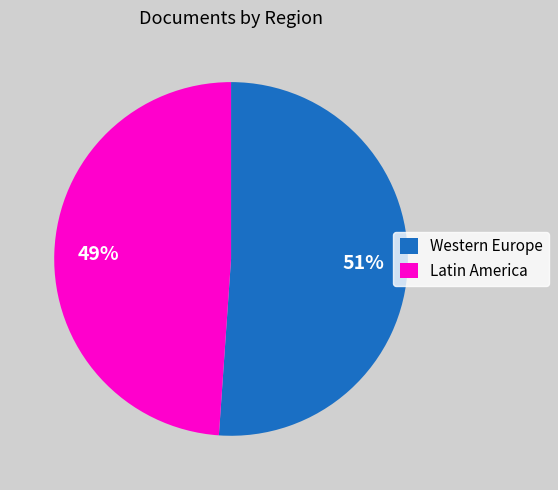

To the nearest percent, what percentage of the pie is Western Europe?

51%